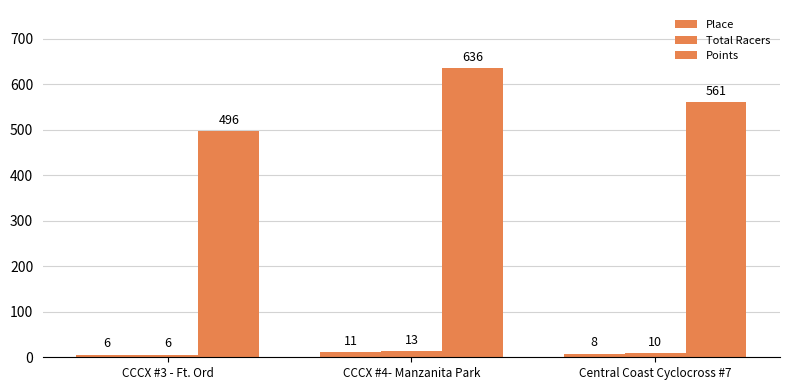

At which label is Place closest to 8?

Central Coast Cyclocross #7